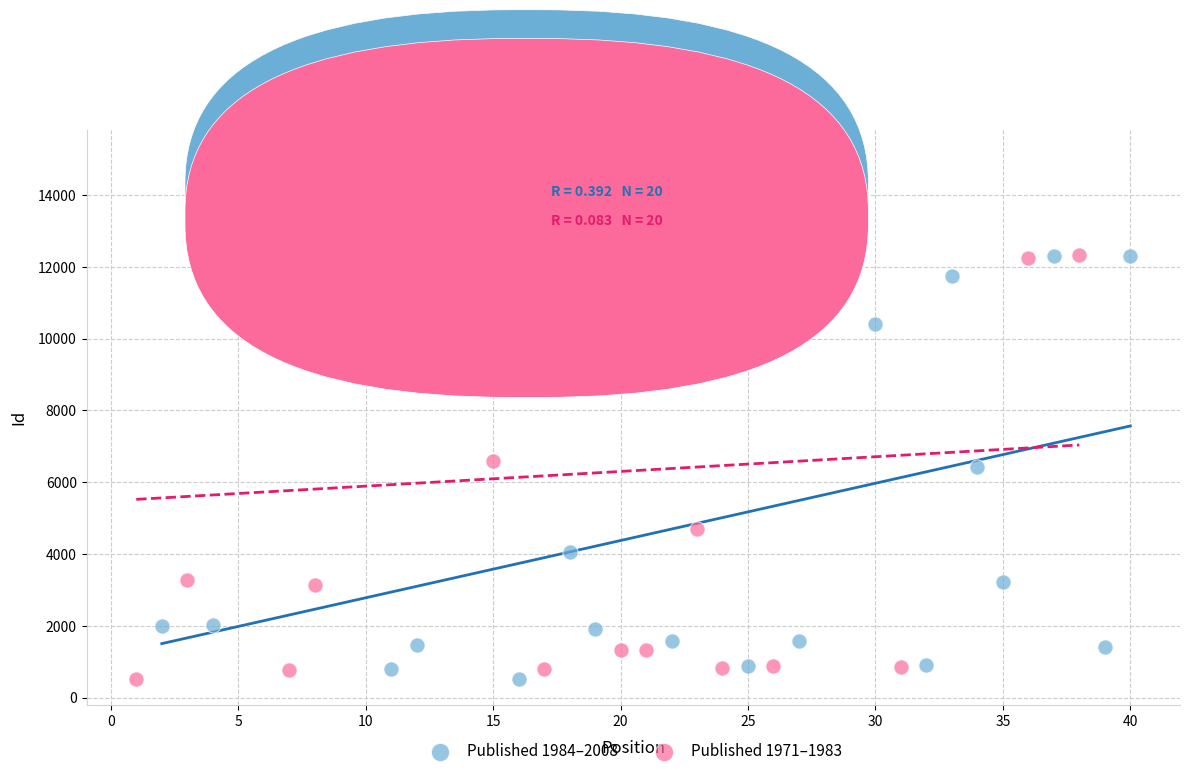

Which series reaches the maximum Y coordinate?

Published 1971–1983